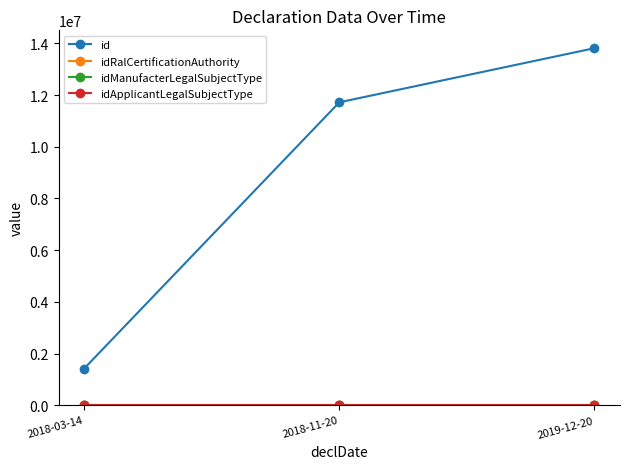

At which category does the chart reach its peak across all series?

2019-12-20